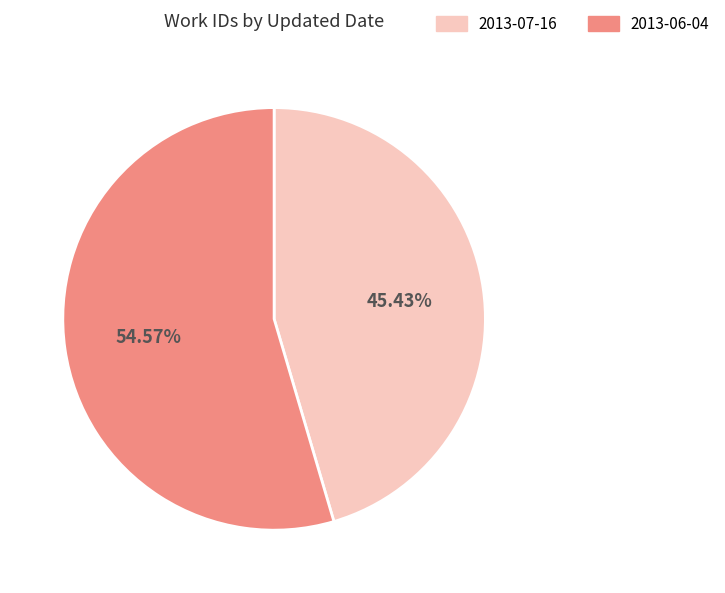

How much of the chart is everything except 2013-07-16?

54.6%